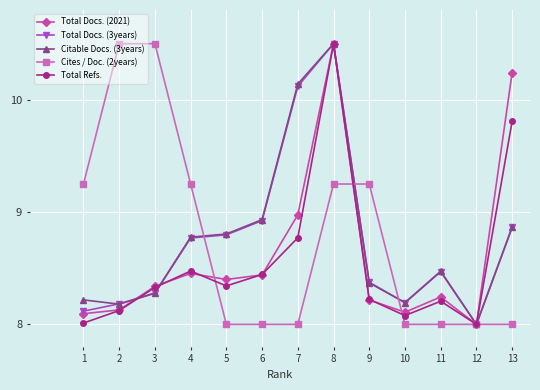

True or false: Total Docs. (3years) has more than 0 points higher than both neighbors.

True